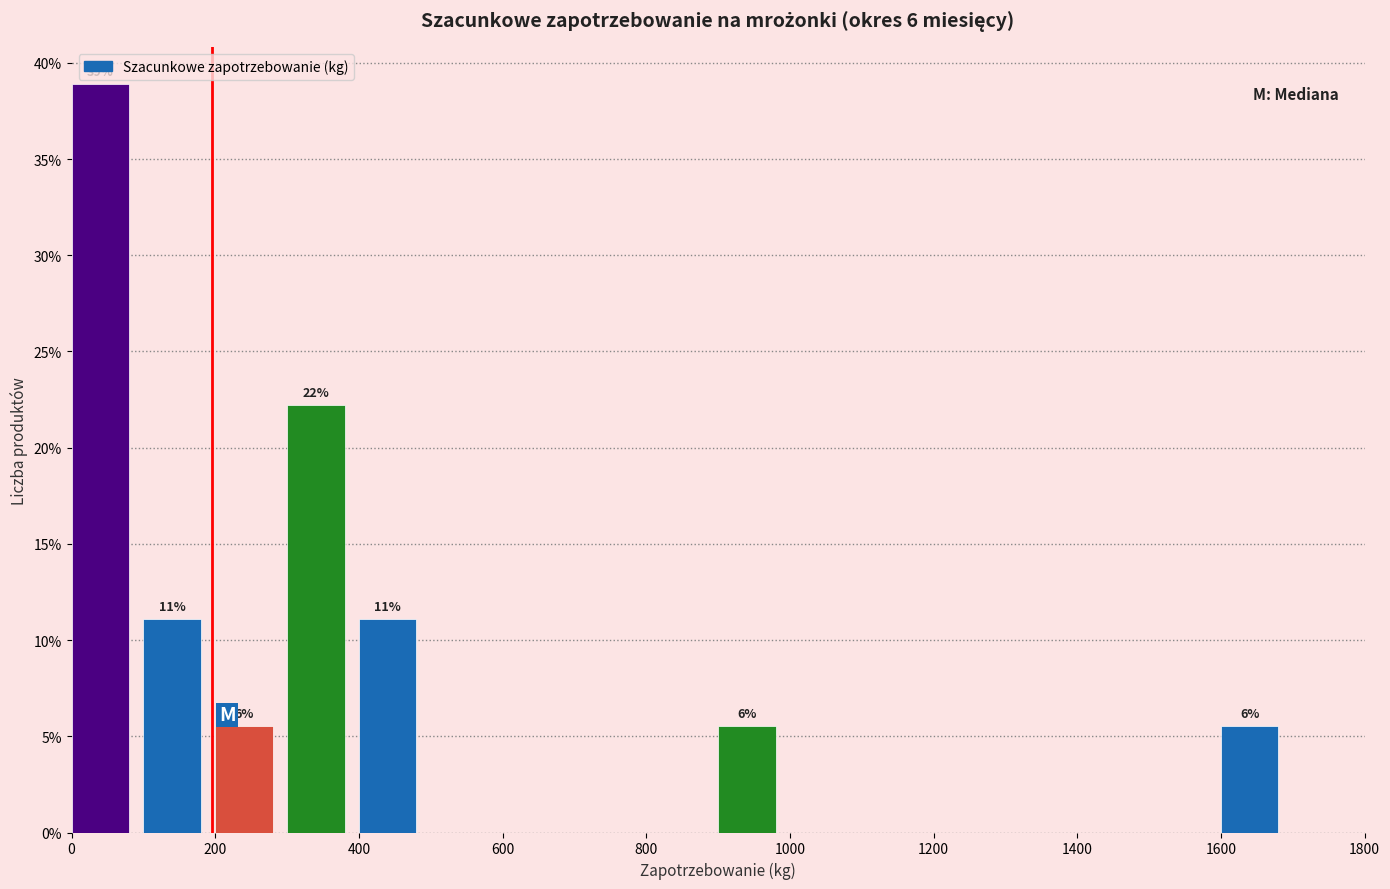

Over which range of the x-axis is the bar tallest?

0 to 100